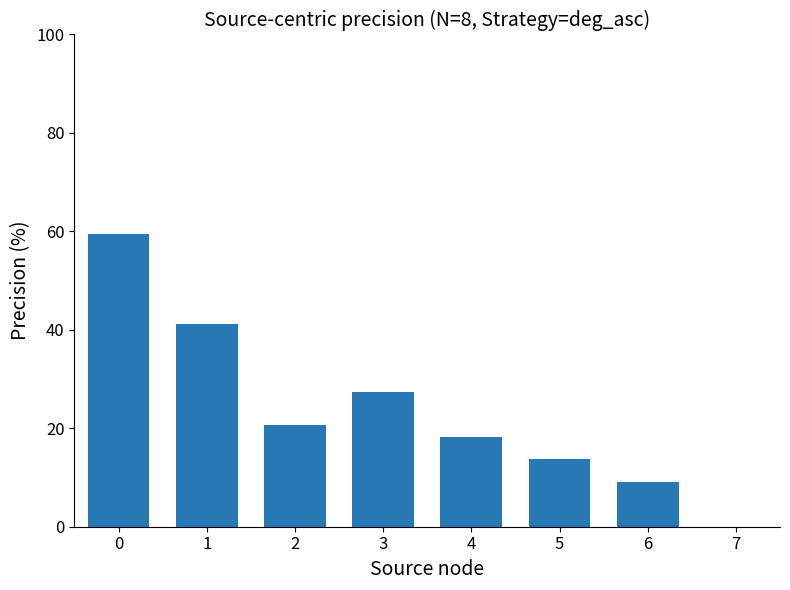

Reading right to left, what are all the values shown in this chart?

6=9.2	5=13.7	4=18.3	3=27.5	2=20.6	1=41.2	0=59.5